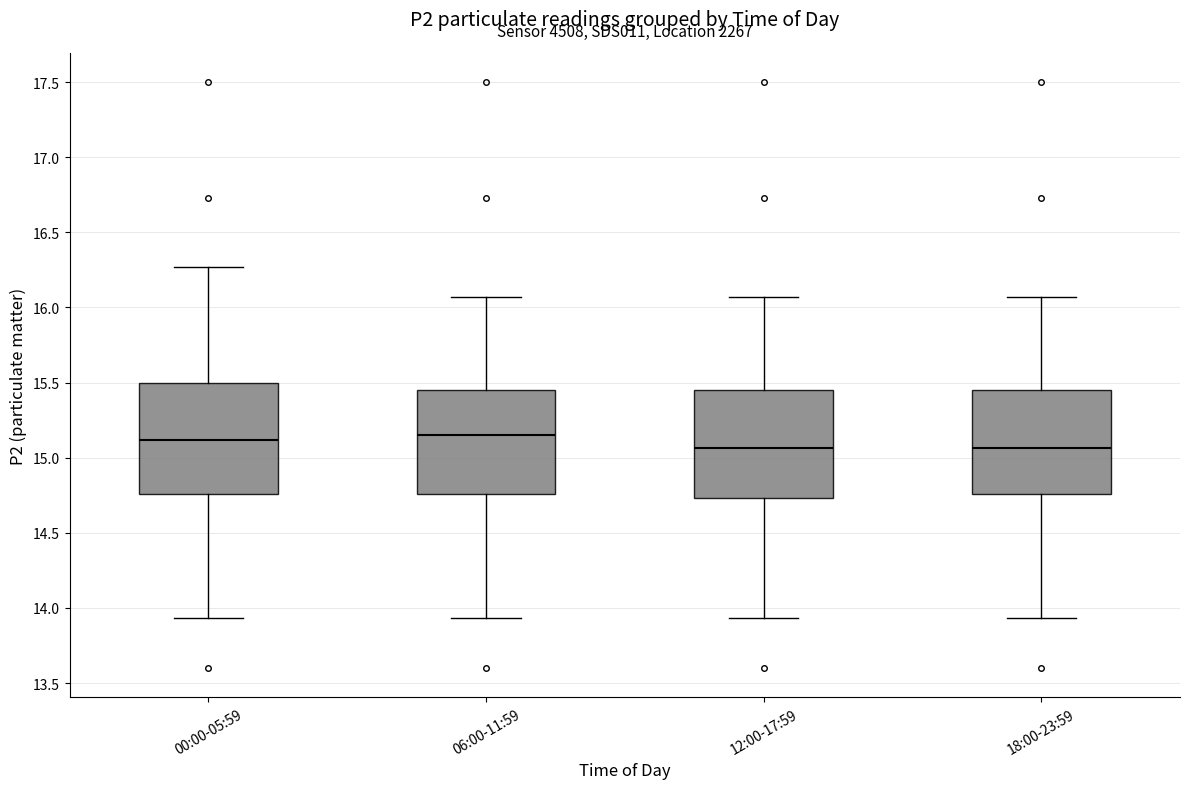

Reading left to right, transcribe this box plot: for each box, give where its median line is, the range the box spans, and where its two whiskers end, as read against the y-axis. The values are not printed on the chart, so give them approximately, as read against the axis.

00:00-05:59: median 15.10, box 14.75 to 15.50, whiskers 13.95 to 16.25
06:00-11:59: median 15.15, box 14.75 to 15.45, whiskers 13.95 to 16.05
12:00-17:59: median 15.05, box 14.75 to 15.45, whiskers 13.95 to 16.05
18:00-23:59: median 15.05, box 14.75 to 15.45, whiskers 13.95 to 16.05